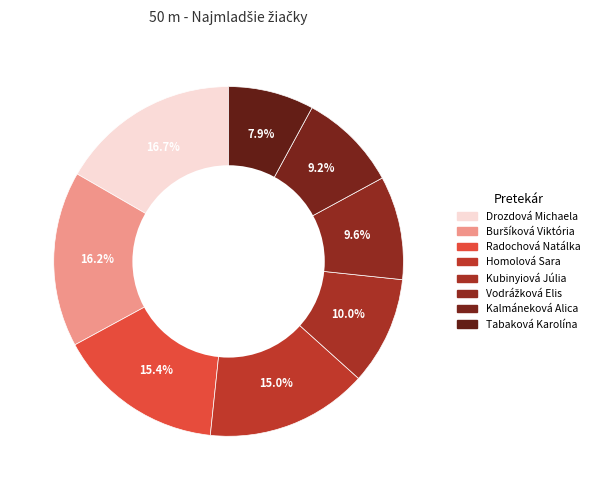

Does Homolová Sara represent more than half of the total?

No